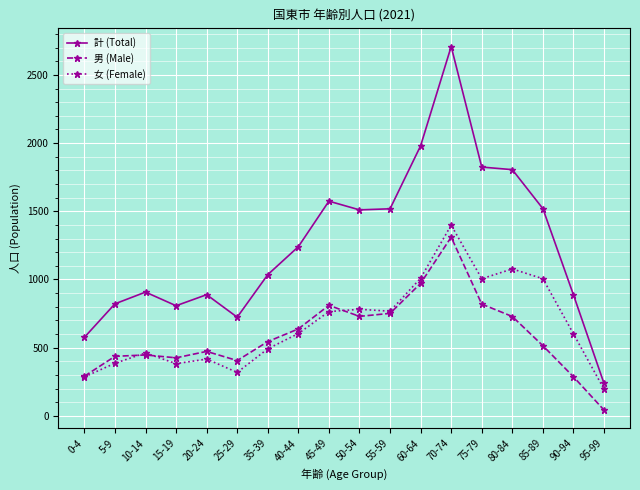

What is the label of the 7th point from the right?

60-64